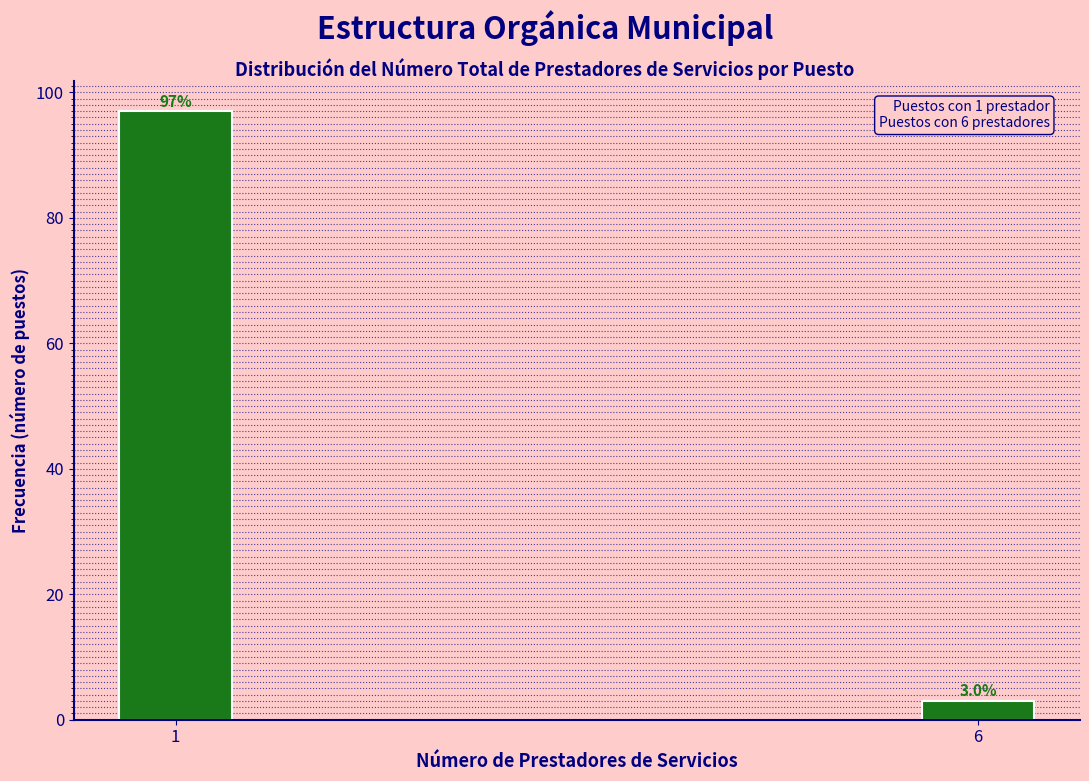

Reading left to right, what are all the values shown in this chart?

1=97.0	6=3.0